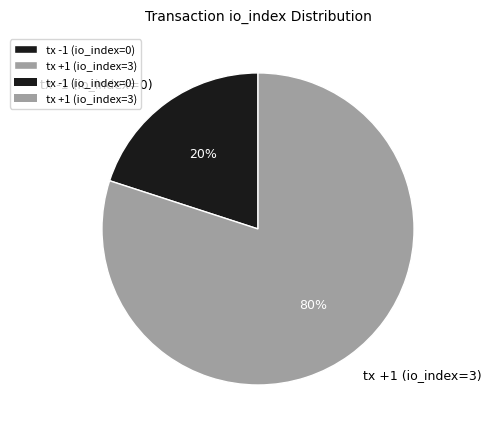

How many segments does this pie chart have?

2